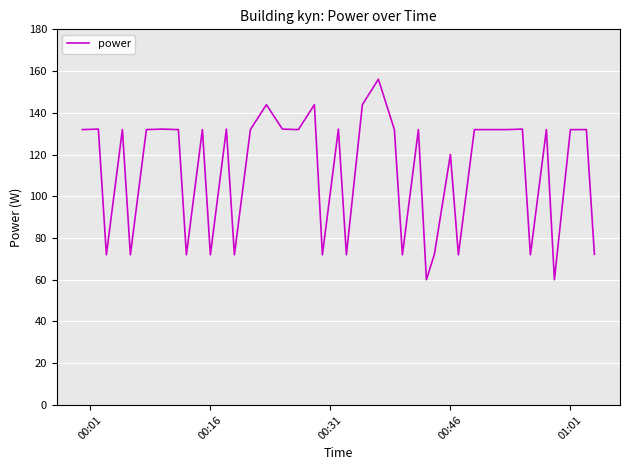

What is the minimum value shown in the chart?

60.0